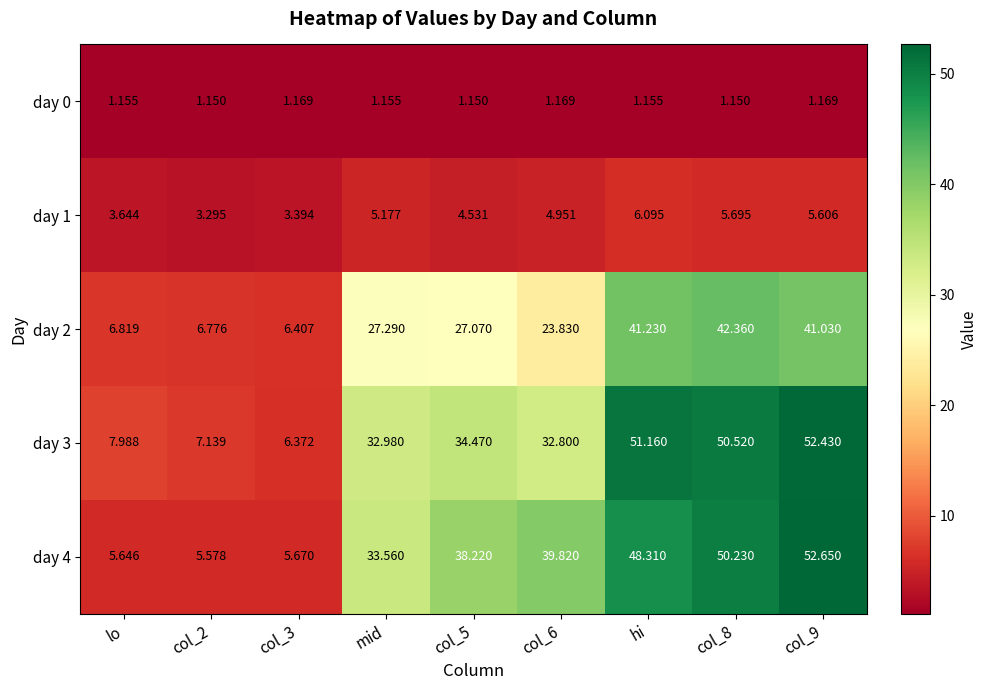

Is the value of day 0 at col_8 greater than the value of day 4 at col_6?

No